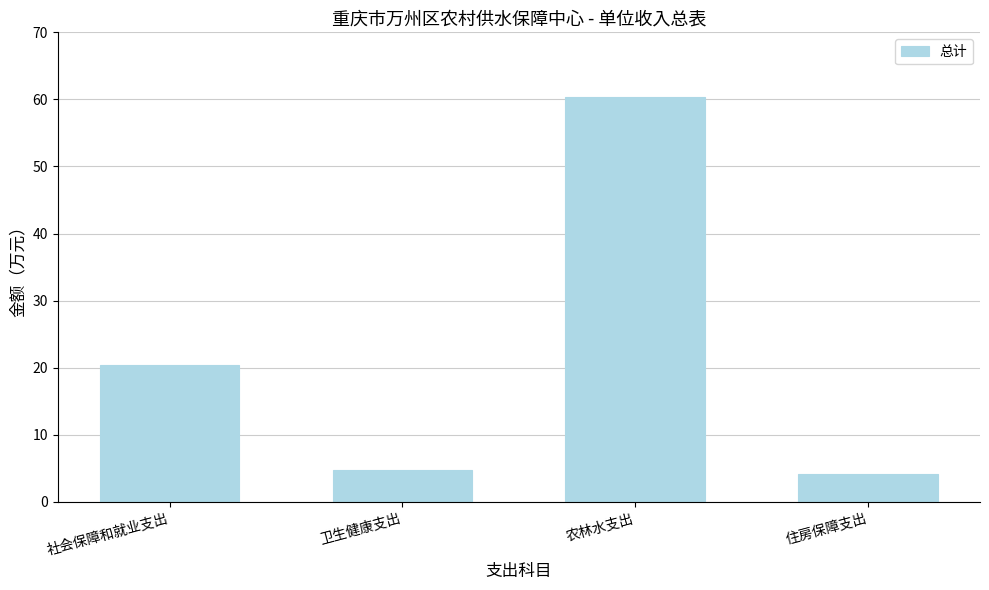

What is the change in value from 农林水支出 to 住房保障支出?

-56.2